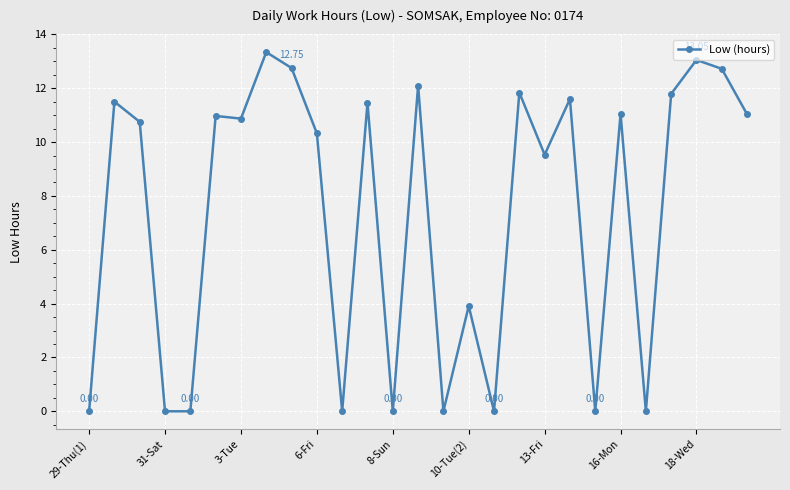

What is the difference between the maximum and second lowest values?

13.3